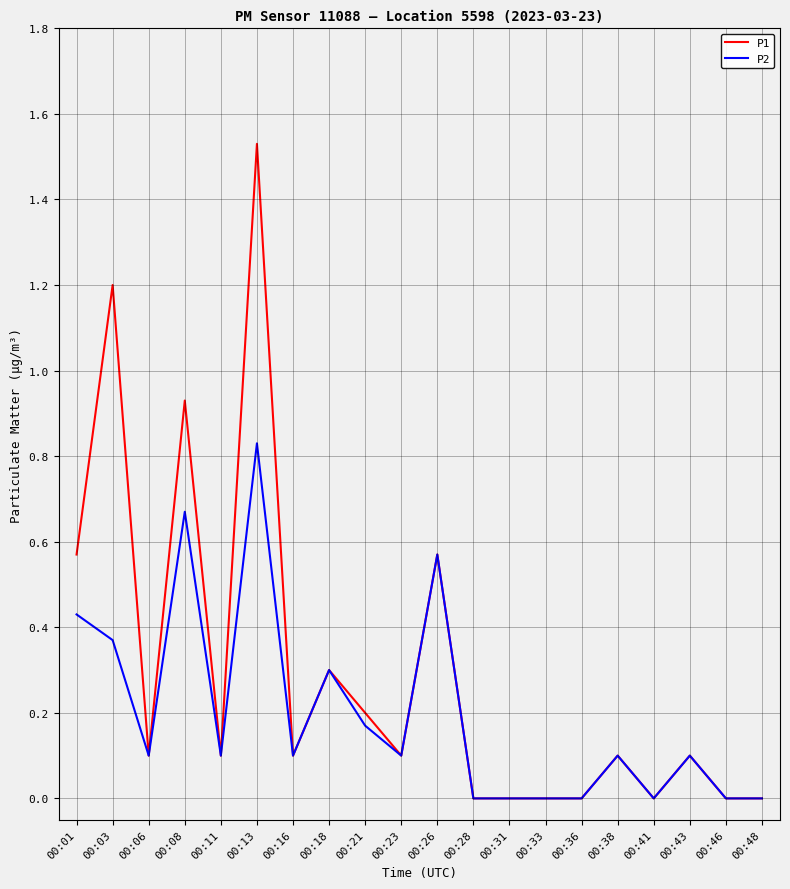

True or false: P1 has a value of 0.2 at 00:11.

False